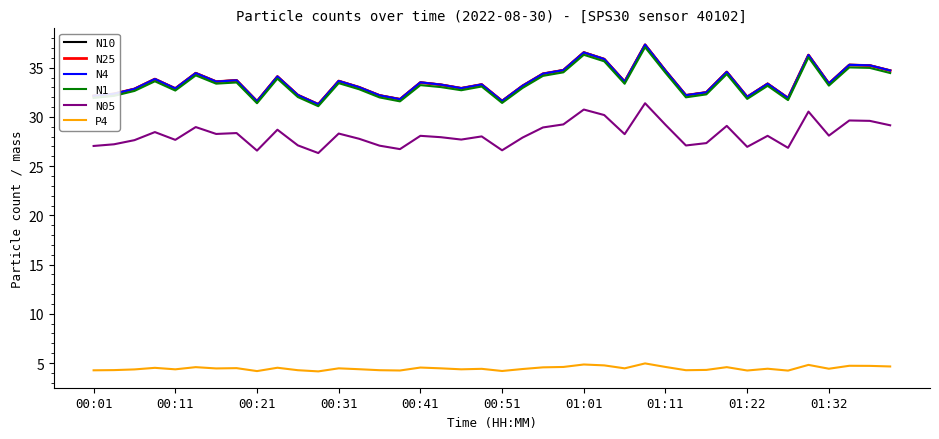

What is the maximum value for N25?

37.3